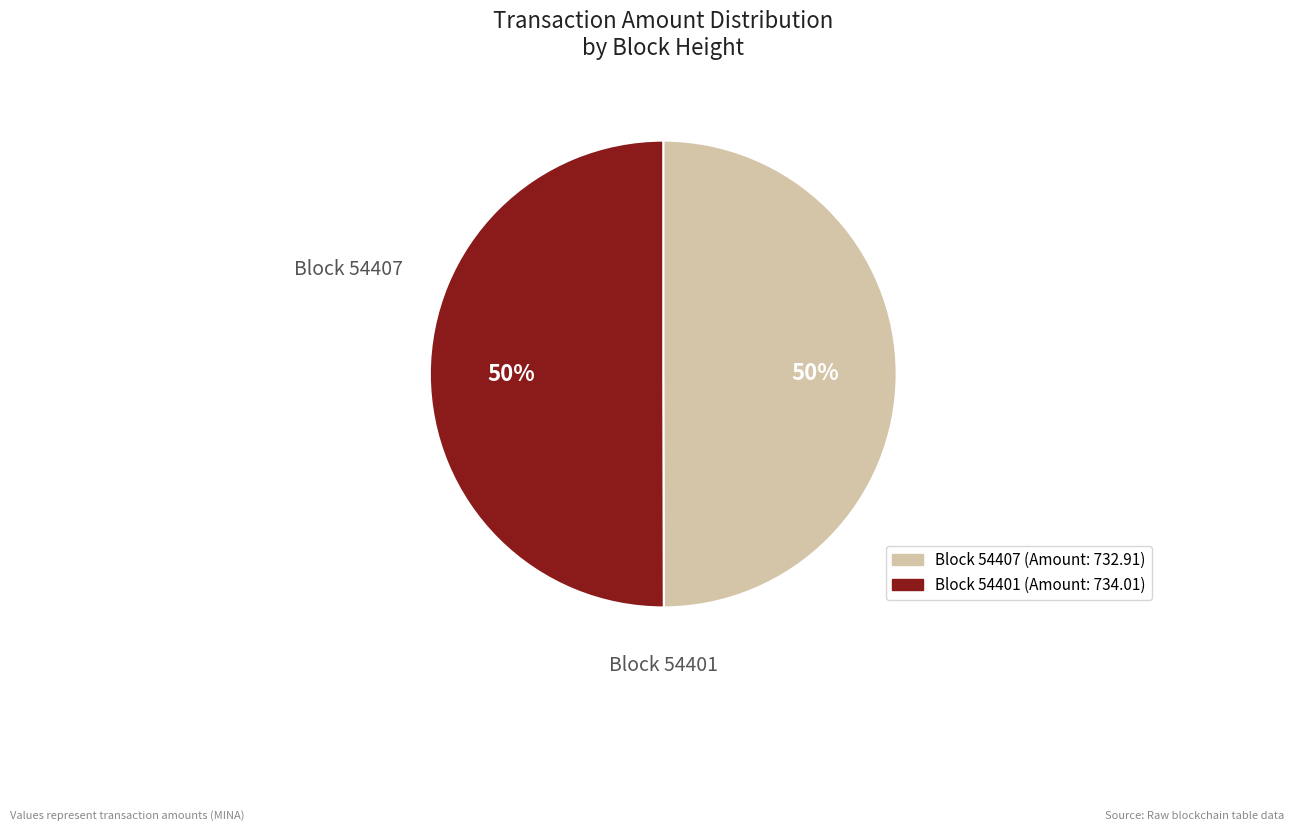

To the nearest percent, what is the average slice percentage?

50%